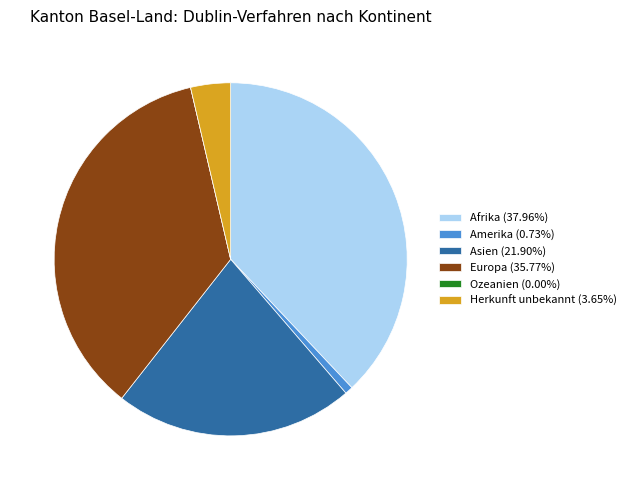

Does Afrika (37.96%) account for over 50% of the chart?

No